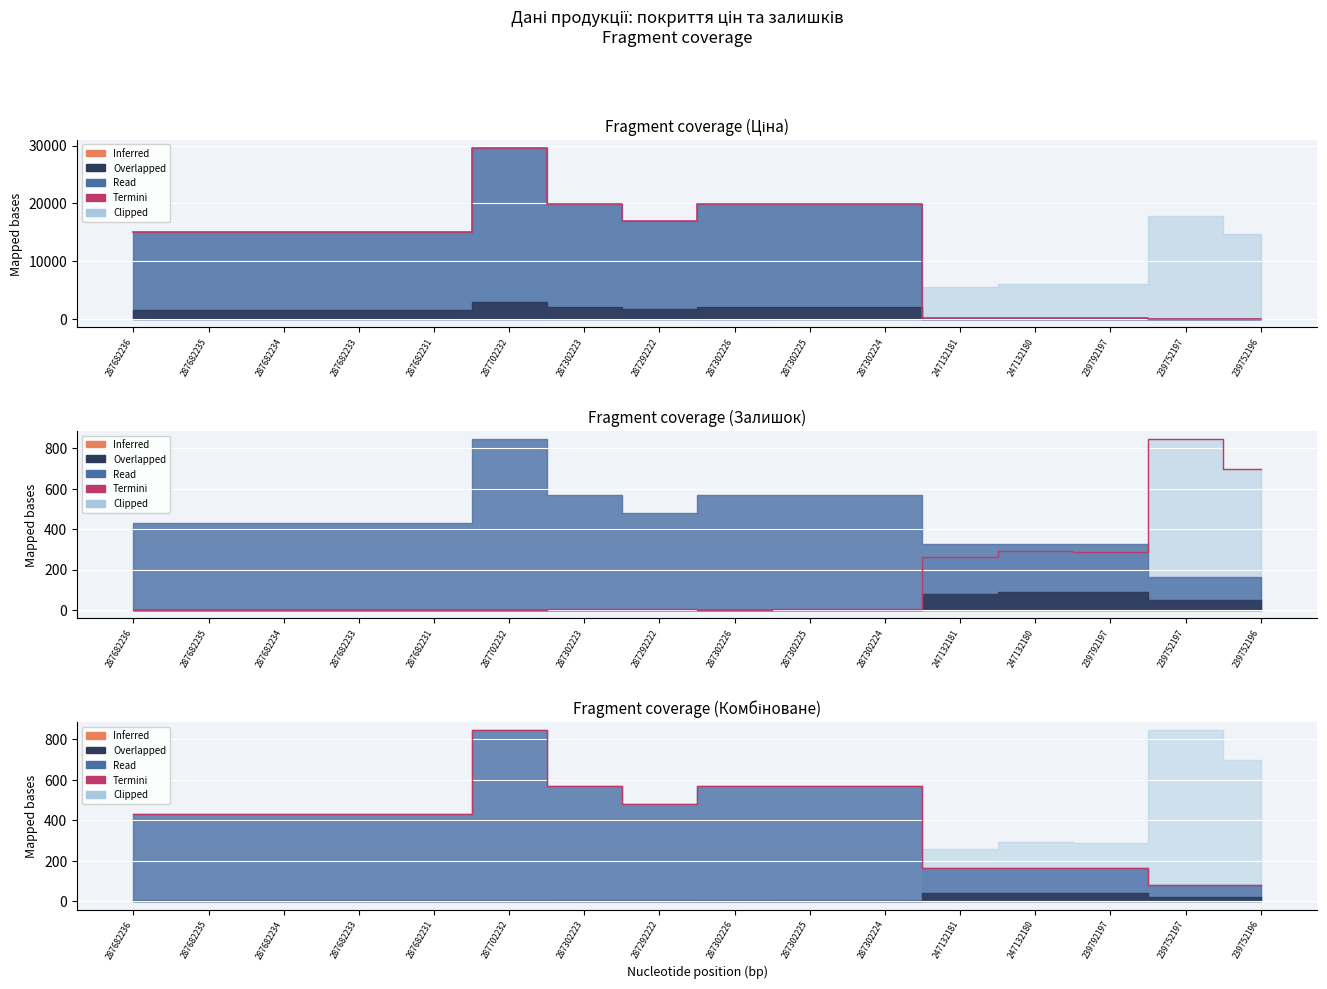

Is the value of Контур at 287682233 greater than the value of Termini at 239752196?

Yes